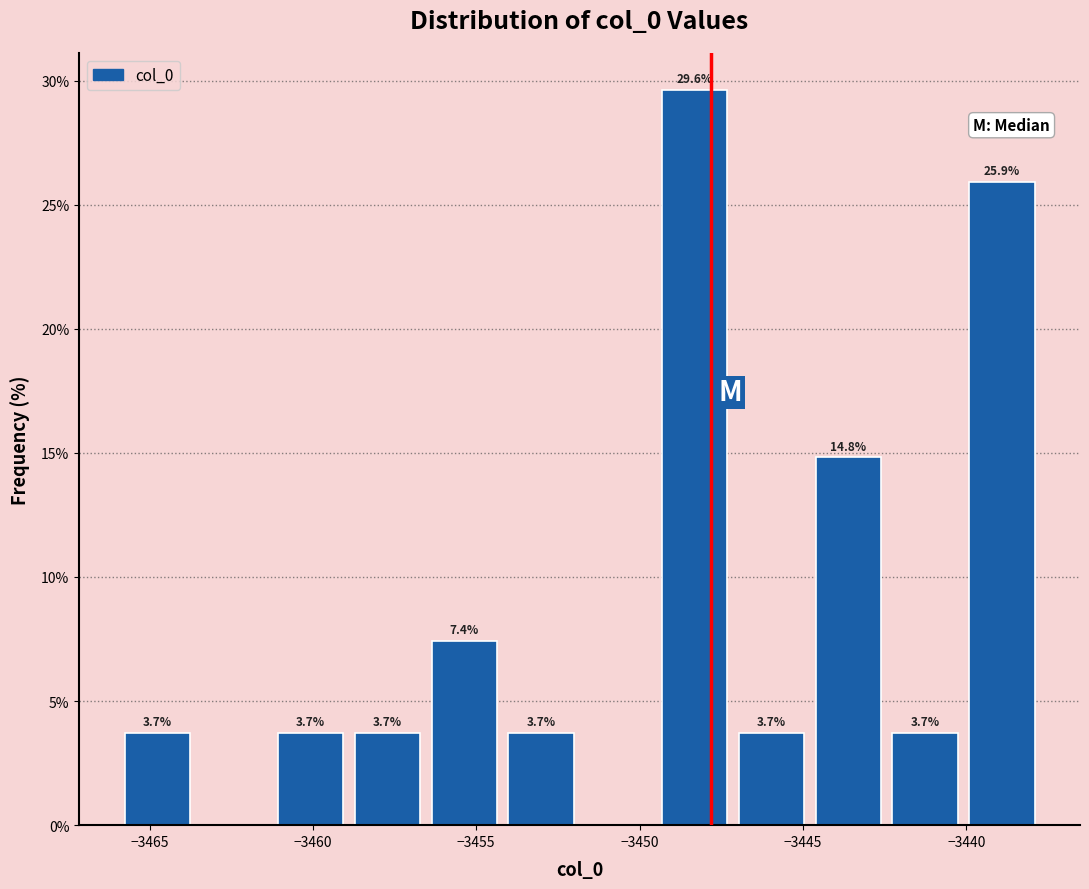

Which range on the x-axis has the tallest bar?

-3449.5 to -3447.0